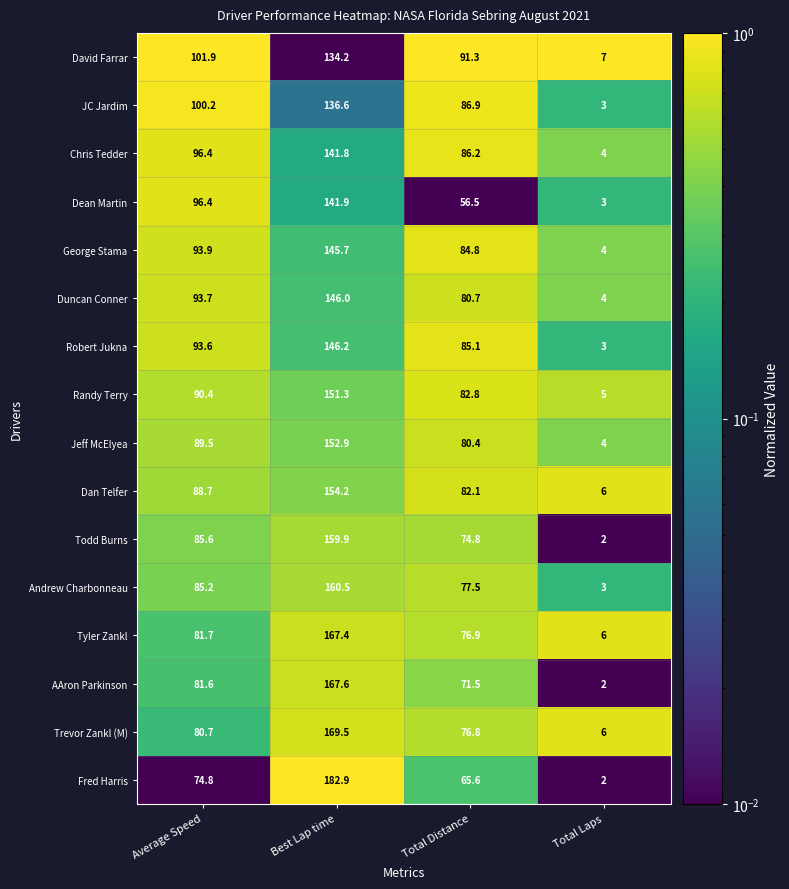

Which label corresponds to the smallest value in the chart?

Total Laps